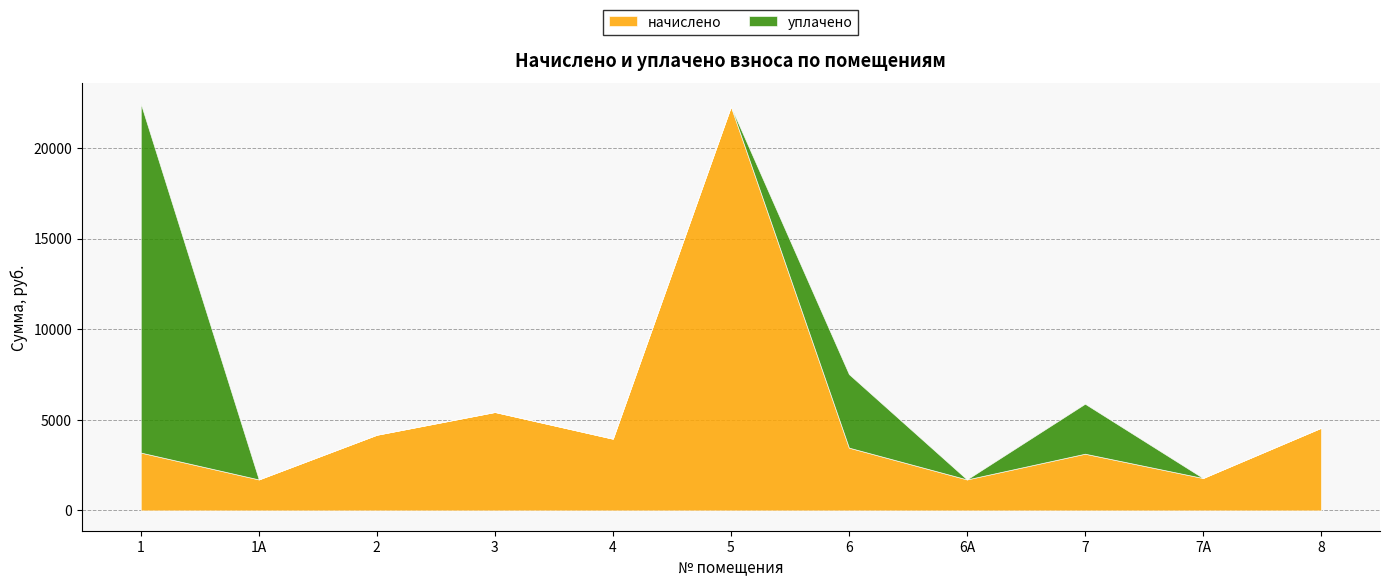

Reading left to right, what are all the values shown in this chart?

начислено: 1=3190.2	1А=1708.2	2=4173.0	3=5428.8	4=3954.6	5=22286.0	6=3463.2	6А=1708.2	7=3127.8	7А=1786.2	8=4555.2
уплачено: 1=19258.9	1А=0.0	2=0.0	3=0.0	4=0.0	5=0.0	6=4057.5	6А=0.0	7=2757.3	7А=0.0	8=0.0